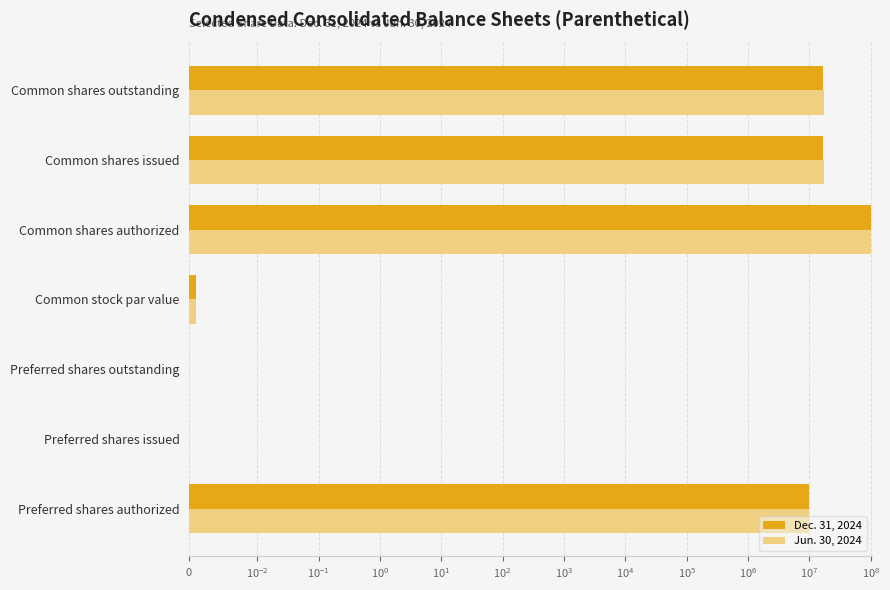

The Dec. 31, 2024 series shows 0.0 at Common stock par value. True or false?

False